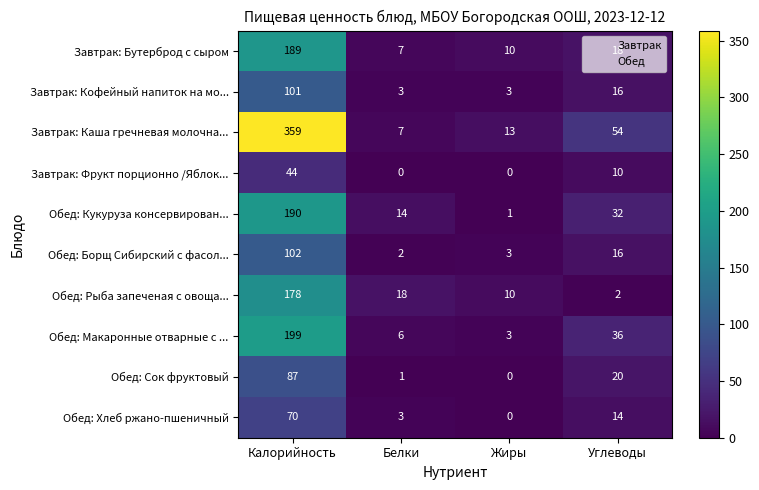

How many series are shown in this chart?

10